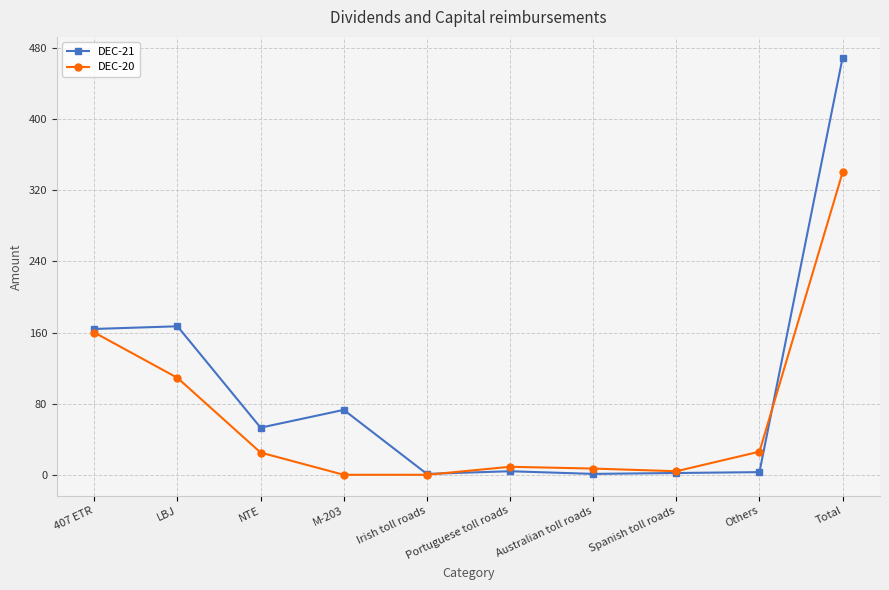

At which label does DEC-21 first exceed 53?

407 ETR